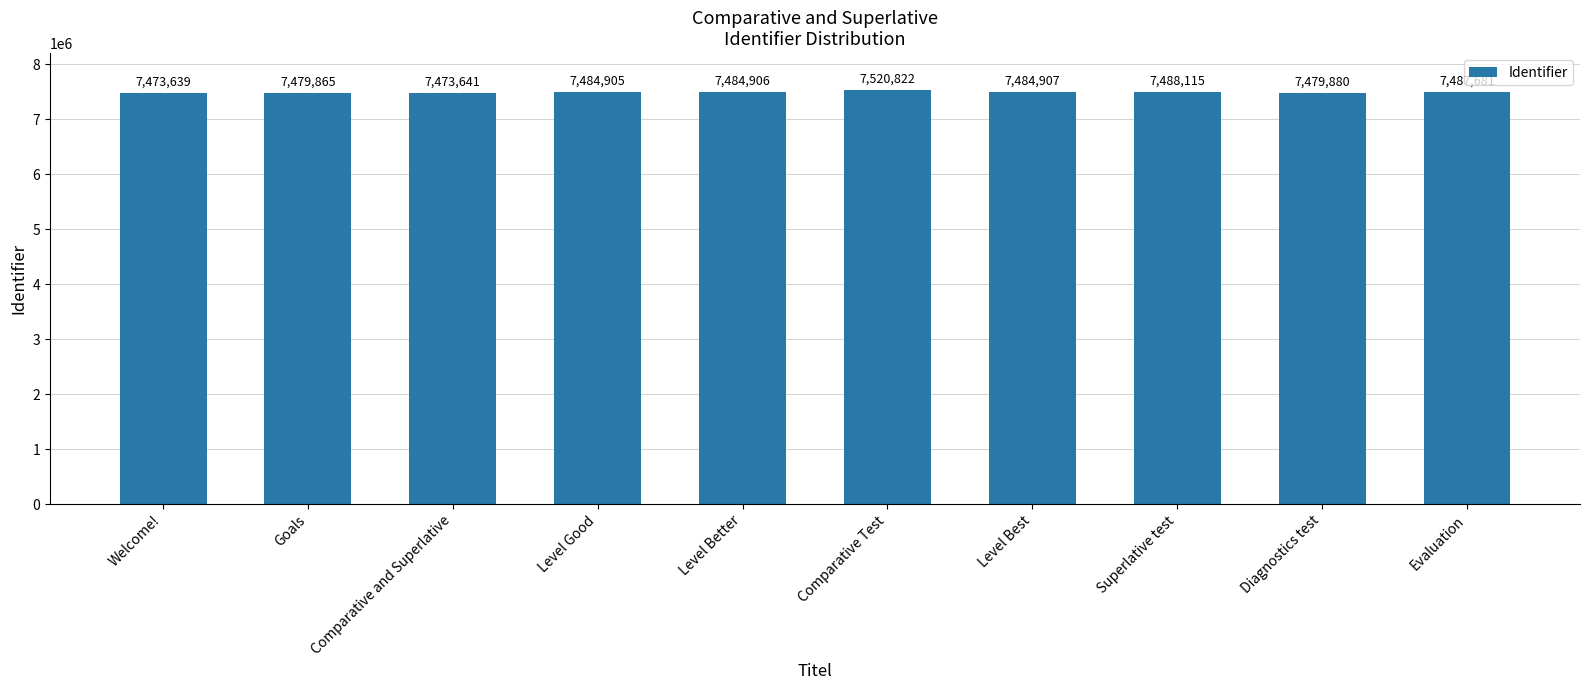

Reading left to right, what are all the values shown in this chart?

Welcome!=7473639	Goals=7479865	Comparative and Superlative=7473641	Level Good=7484905	Level Better=7484906	Comparative Test=7520822	Level Best=7484907	Superlative test=7488115	Diagnostics test=7479880	Evaluation=7487681